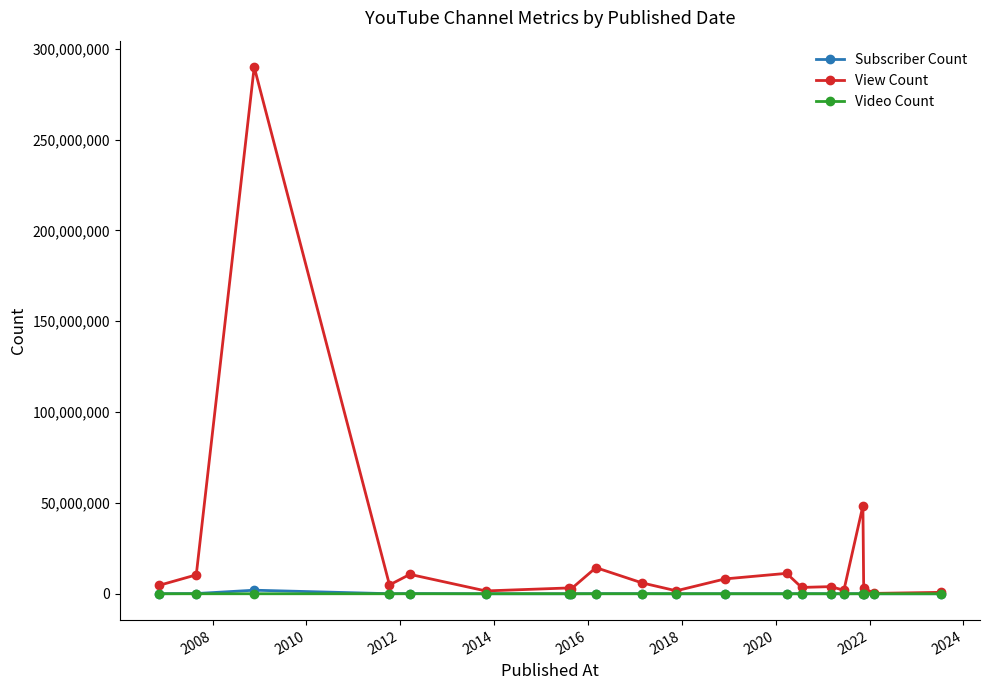

What is the greatest value displayed?

289981087